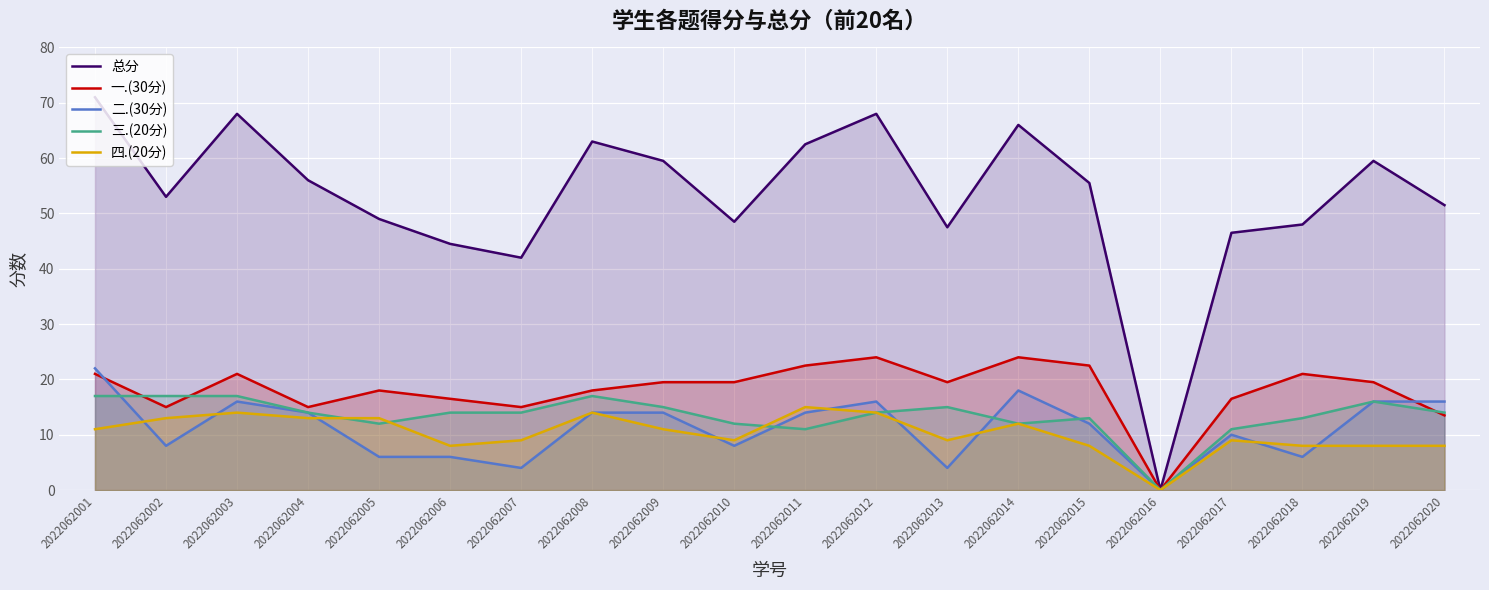

Where is the first local maximum for 四.(20分)?

2022062003